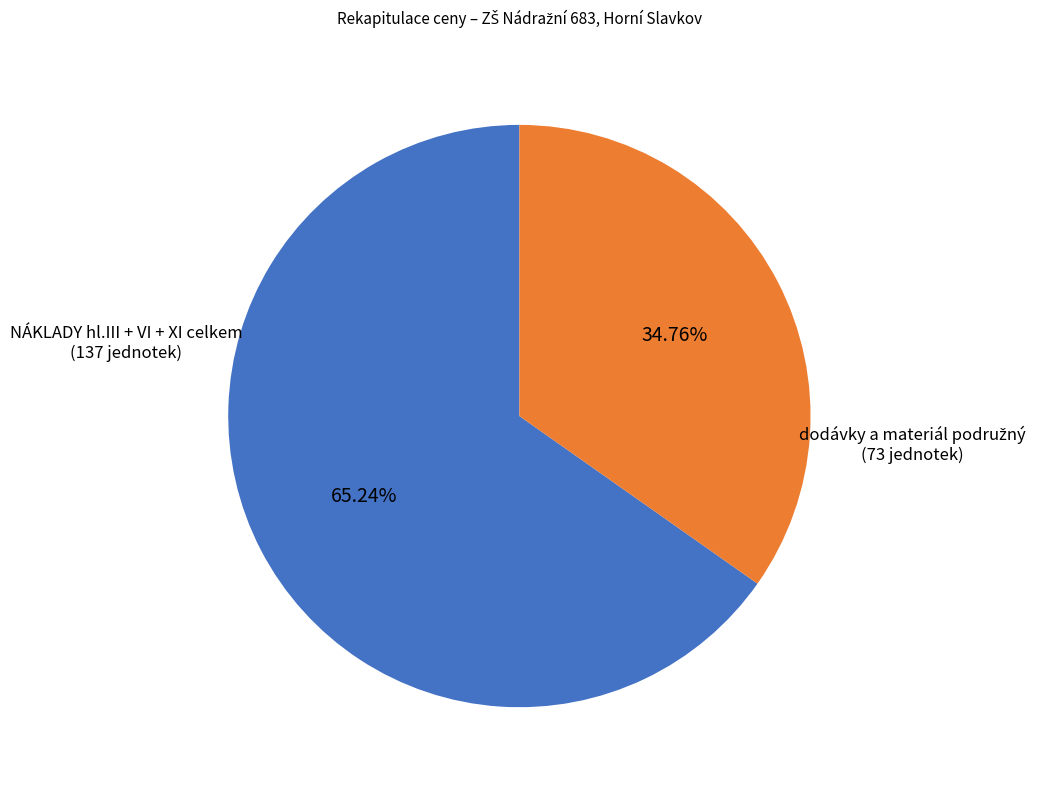

Is there a majority slice in this chart?

Yes